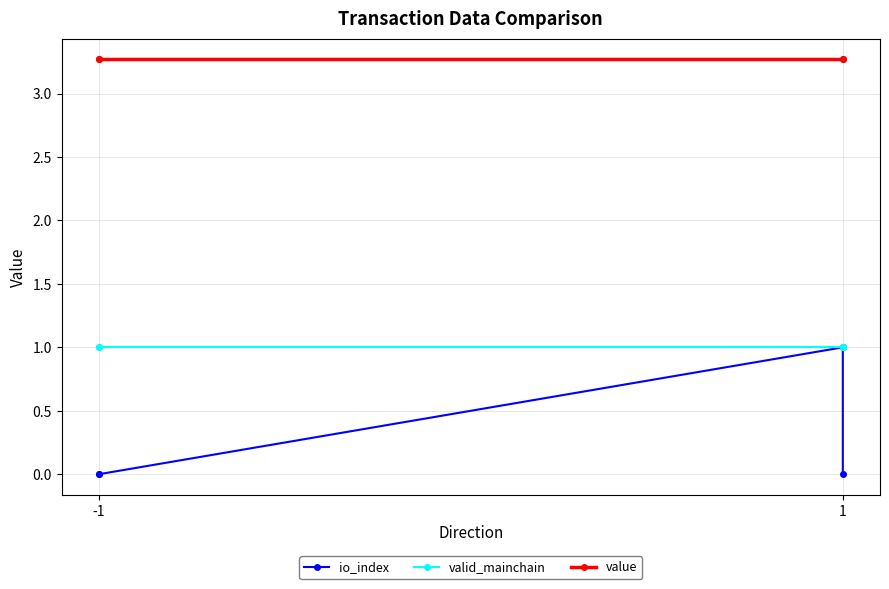

Which category has the lowest value across all series?

-1